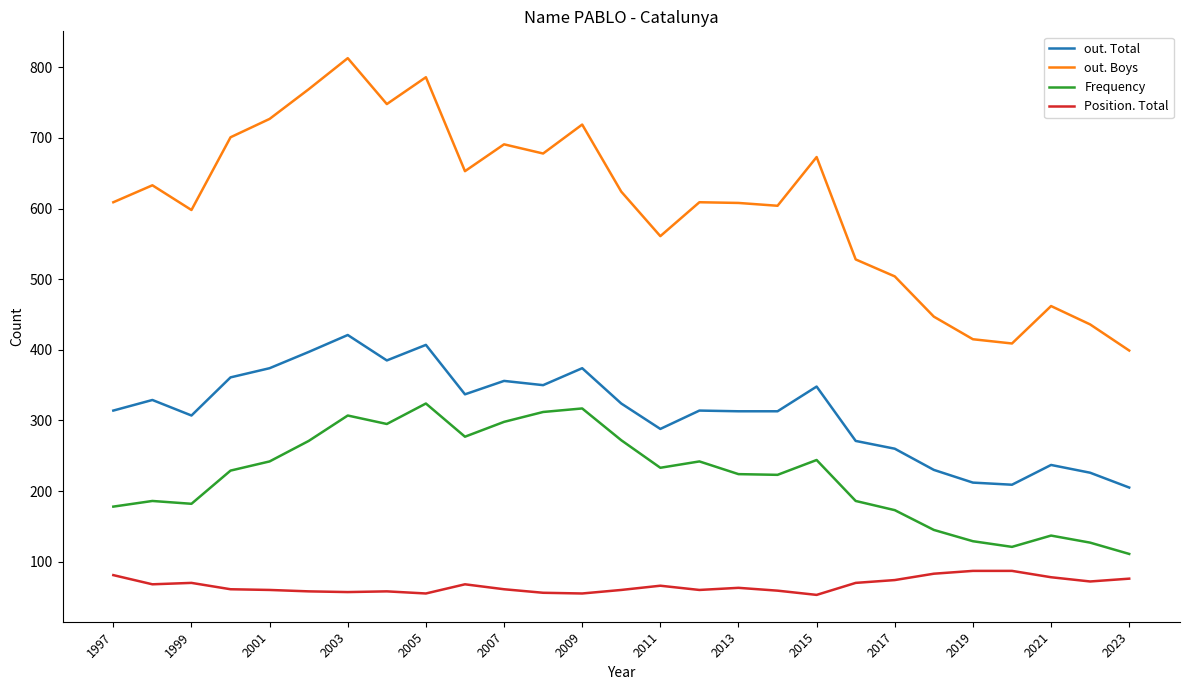

What is the greatest value displayed?

813